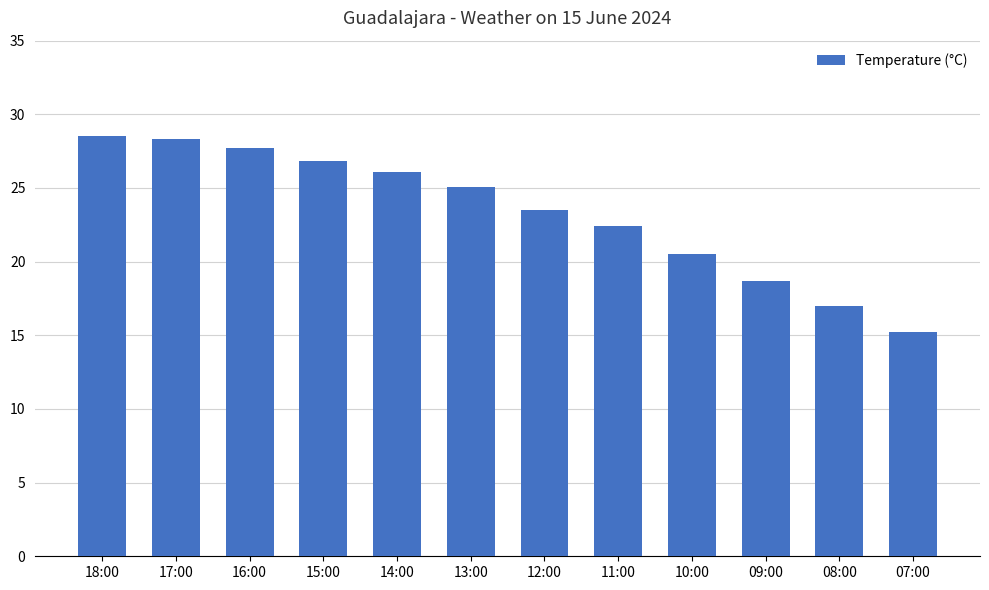

Are the bars horizontal?

No